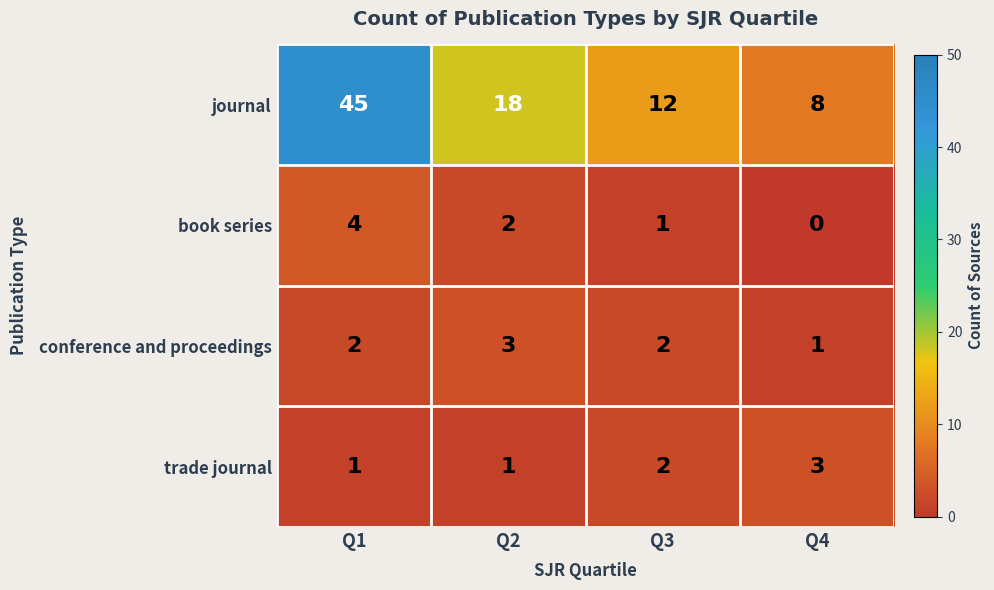

Which series has the widest spread of values?

journal